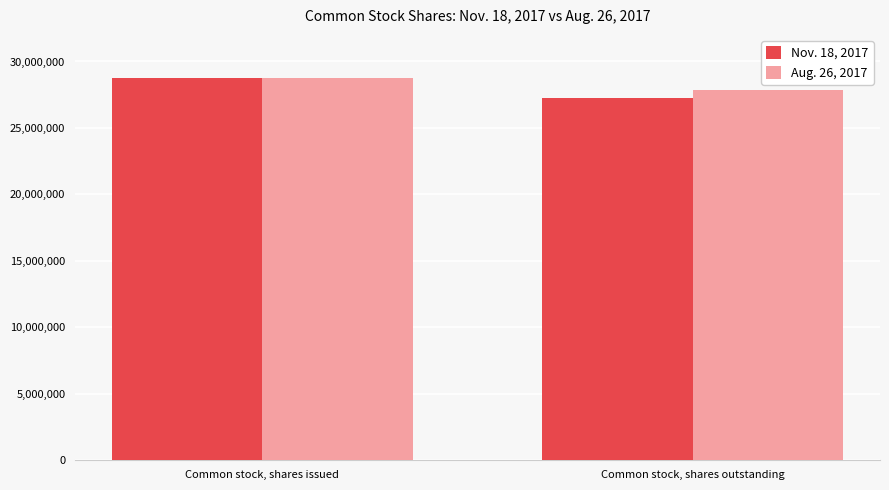

What is the spread (max minus min) of values at Common stock, shares issued?

26000